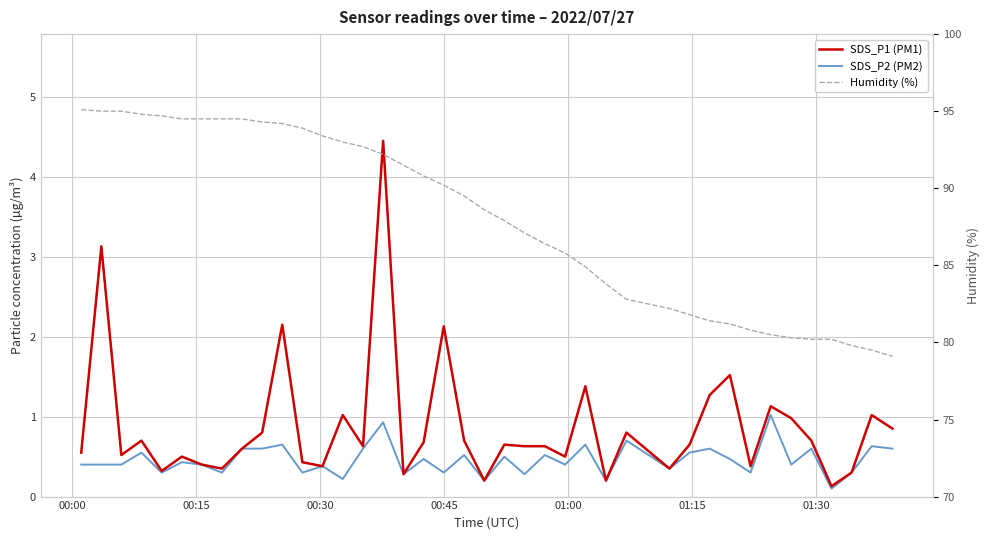

What is the greatest value displayed?

95.1